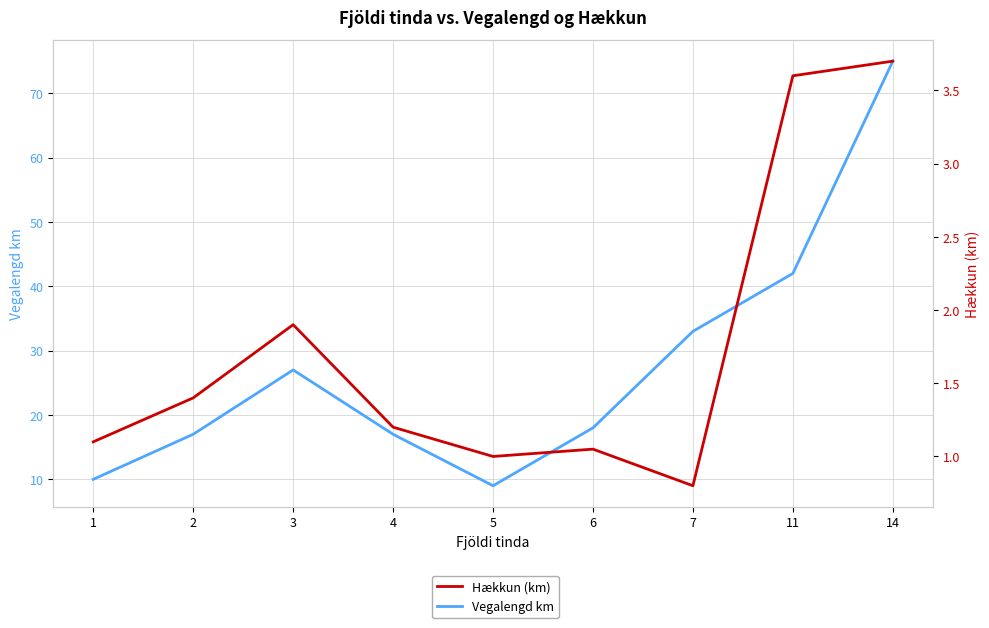

How many interior local peaks does the Hækkun (km) series have?

2